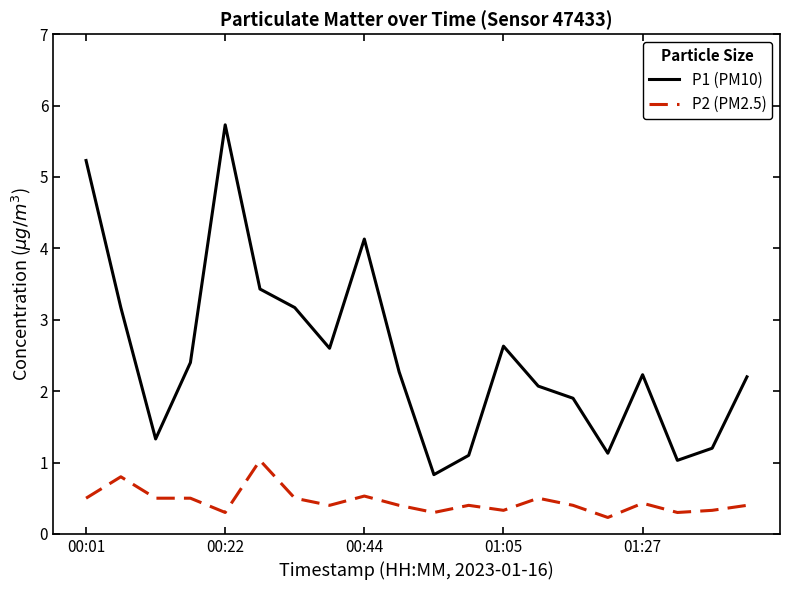

Which series has the widest spread of values?

P1 (PM10)